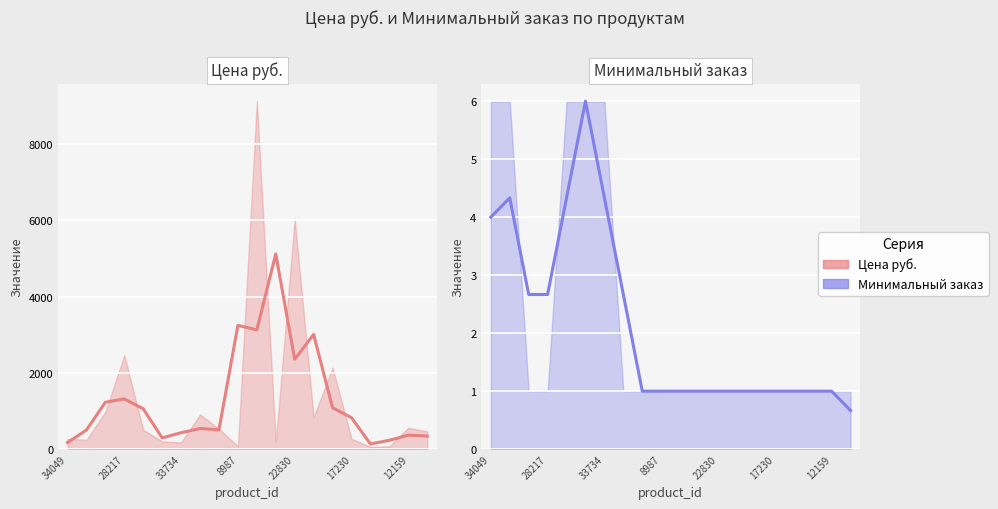

What is the difference between the Цена руб. (сглаж.) values at 8987 and 13?

1692.0